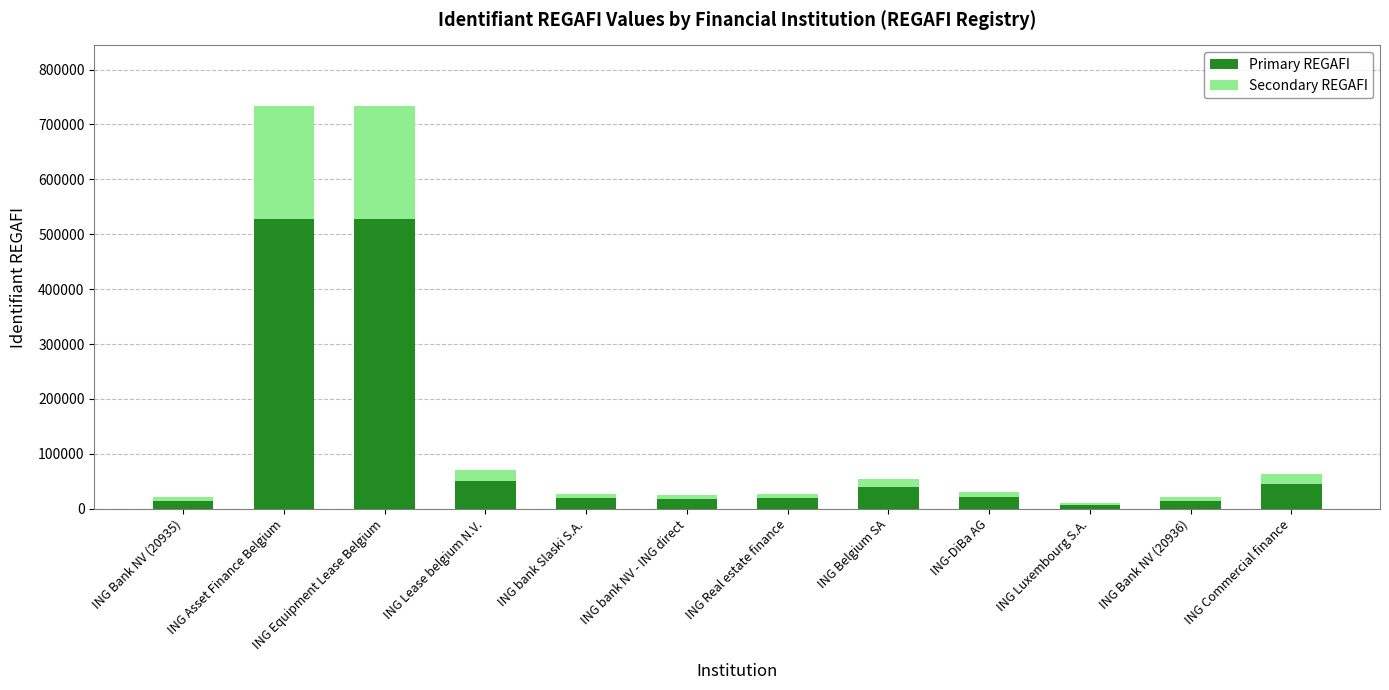

Is it true that Primary REGAFI equals 173886.3 at ING Asset Finance Belgium?

False